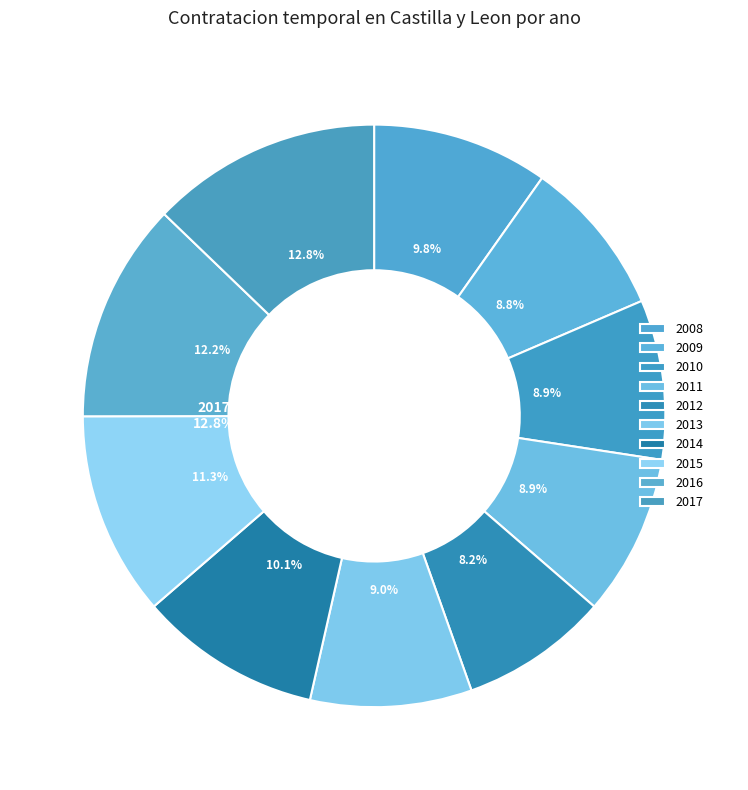

Rank the categories by value from highest to lowest.

2017, 2016, 2015, 2014, 2008, 2013, 2011, 2010, 2009, 2012